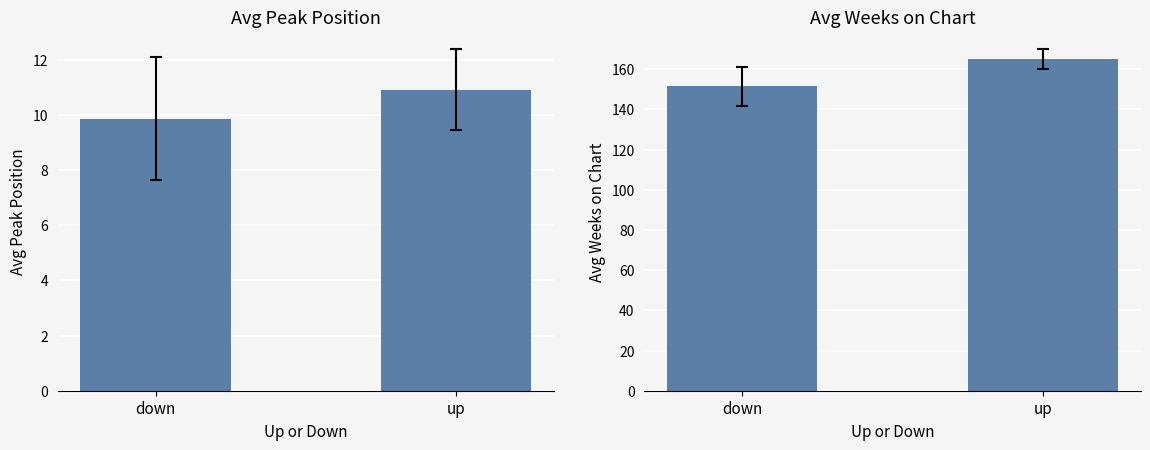

At which category is the sum across all series the highest?

up